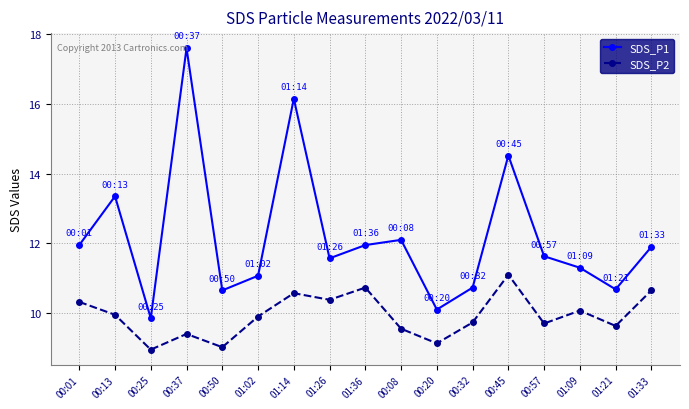

How many data points does each series have?

17